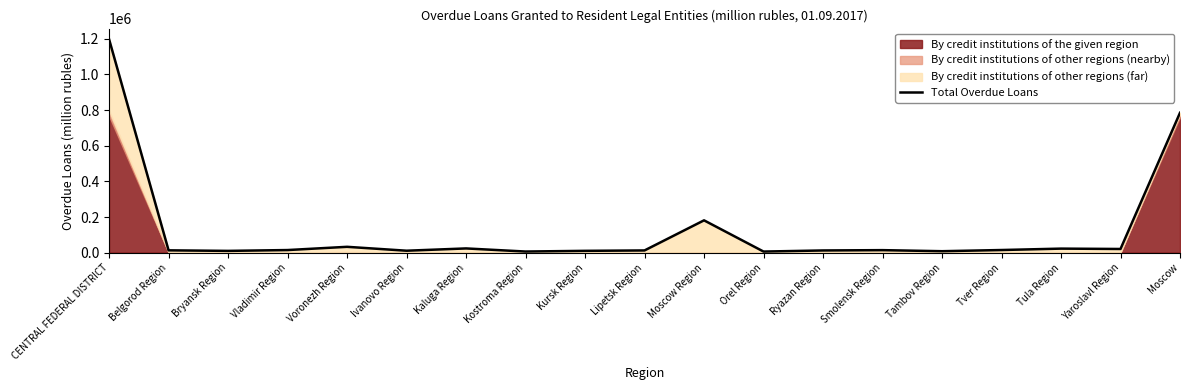

What is the difference between the values at Moscow and CENTRAL FEDERAL DISTRICT?

412672